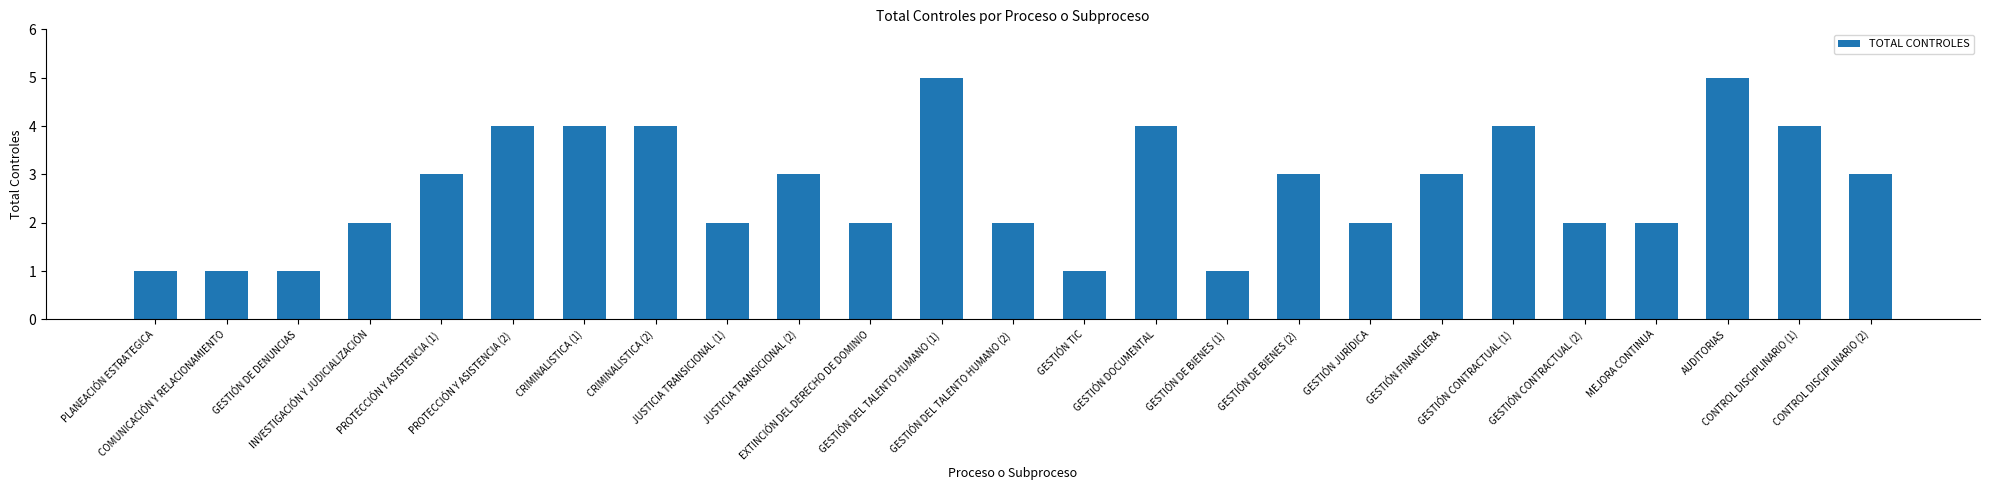

How many values are between 2 and 4?

18